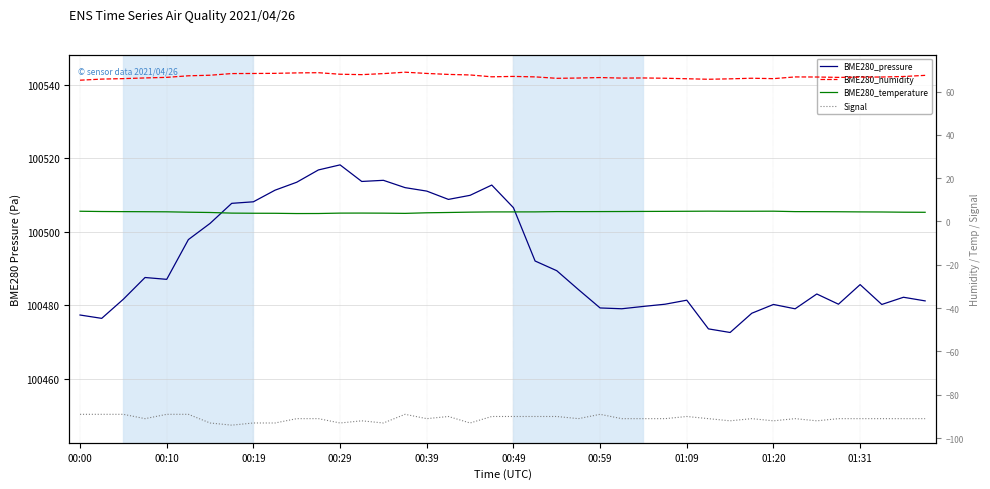

What is the sum of the Signal values at 31 and 18?

-184.0